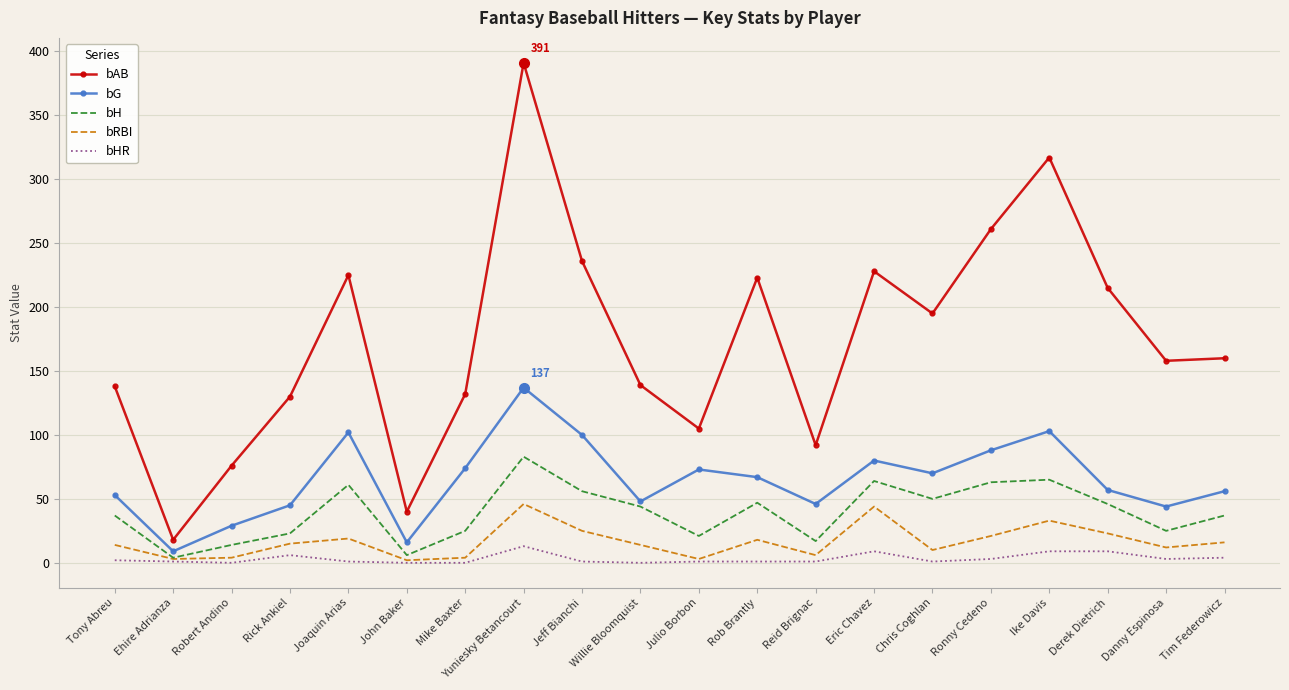

Which series has the widest spread of values?

bAB